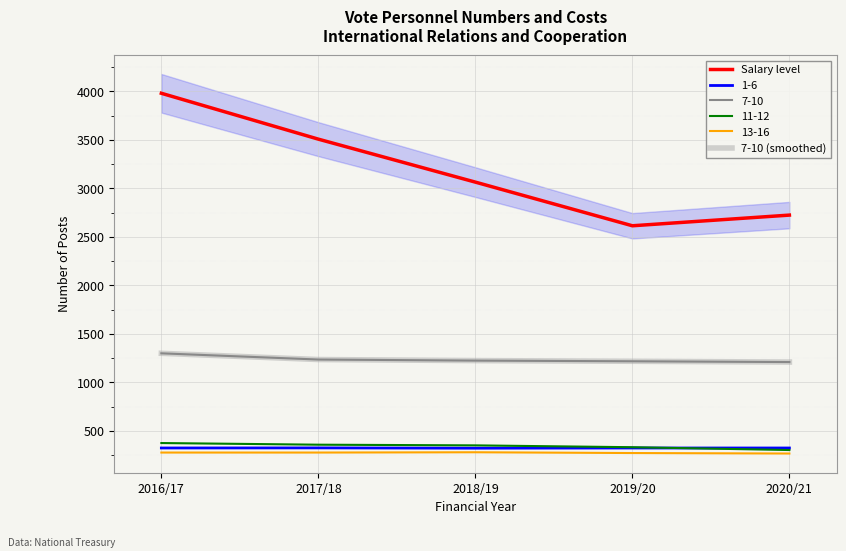

What is the highest value of the Salary level series?

3981